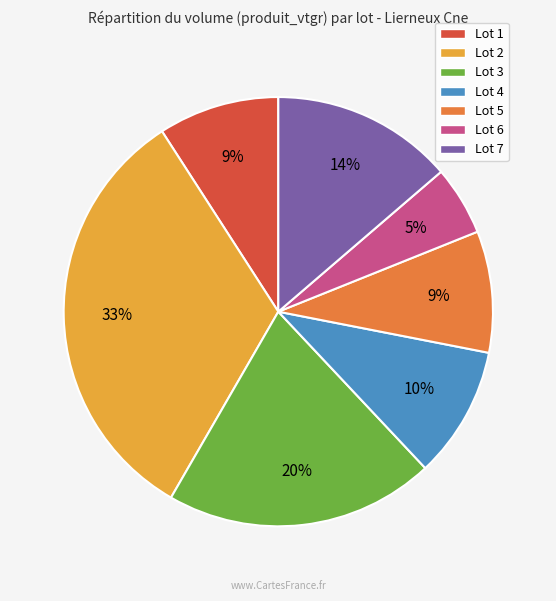

Is there any slice that represents more than half of the pie?

No